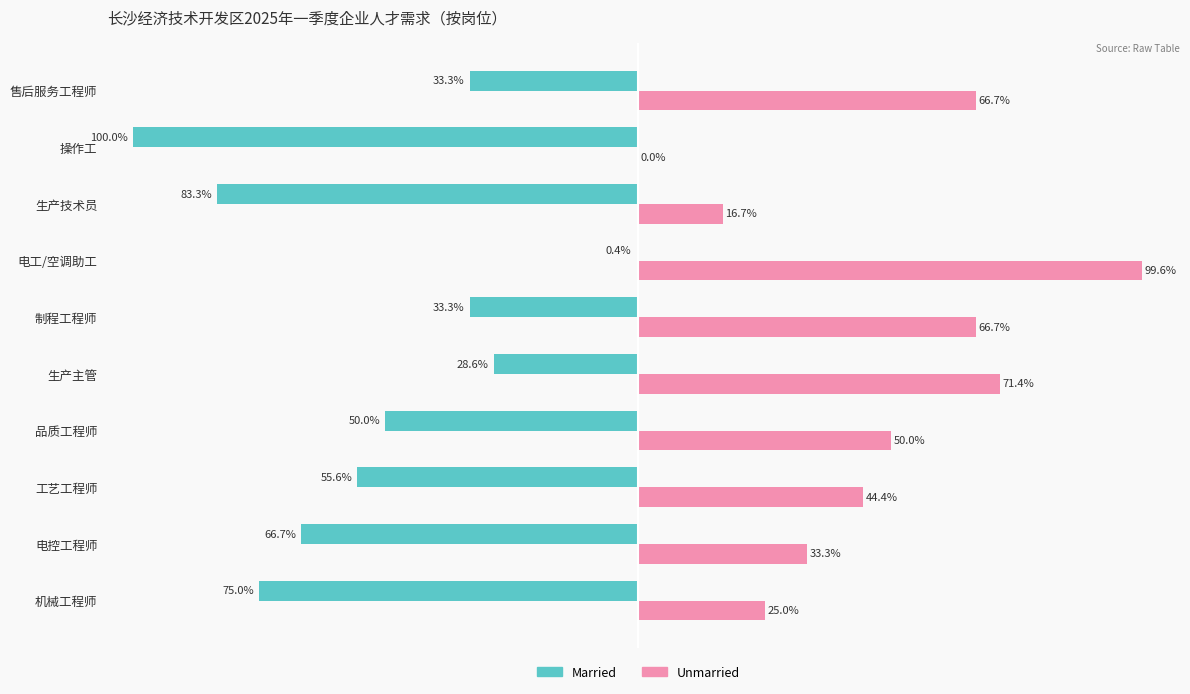

Where is Unmarried nearest to the value 49?

品质工程师